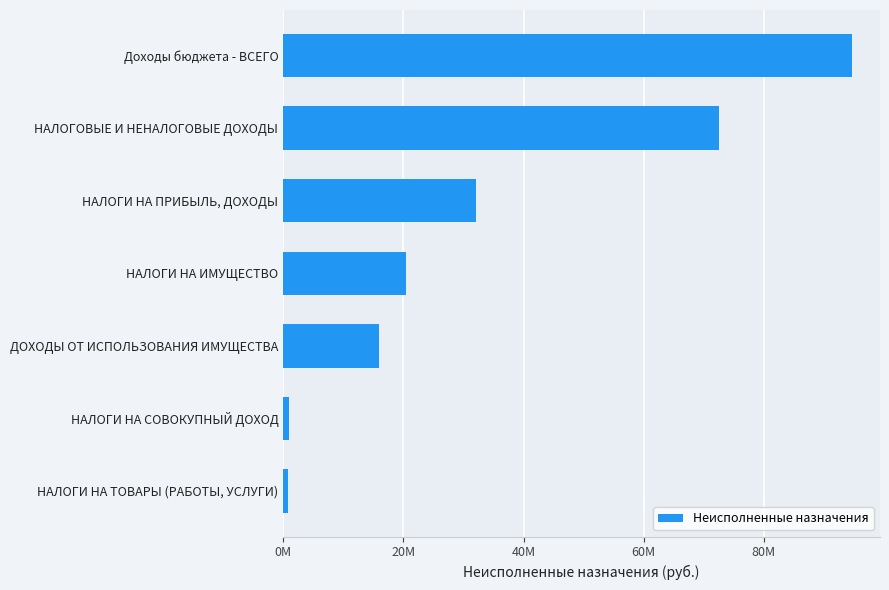

Where is the data nearest to the value 47708374?

НАЛОГИ НА ПРИБЫЛЬ, ДОХОДЫ